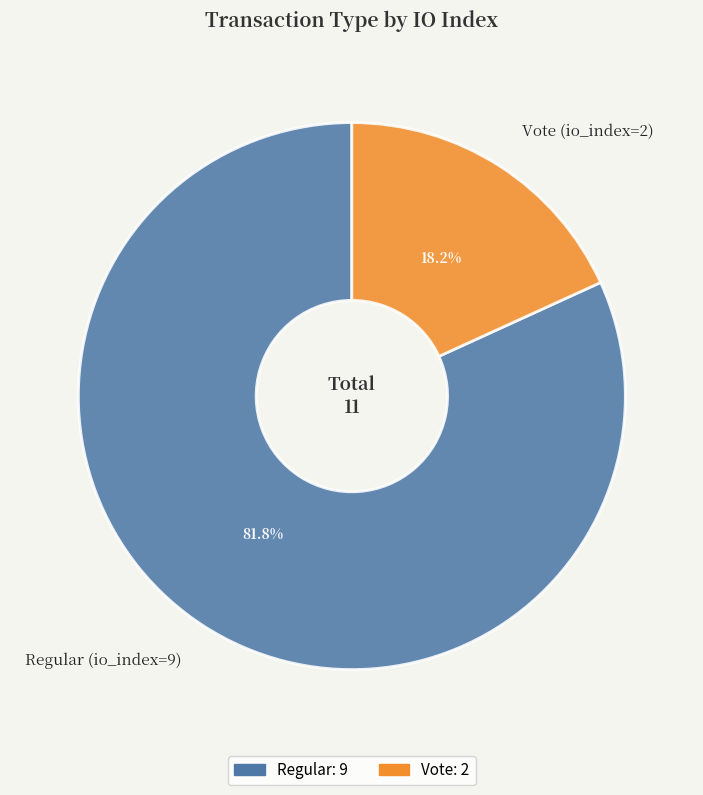

What is the ratio of the value at Regular (io_index=9) to the value at Vote (io_index=2)?

4.5